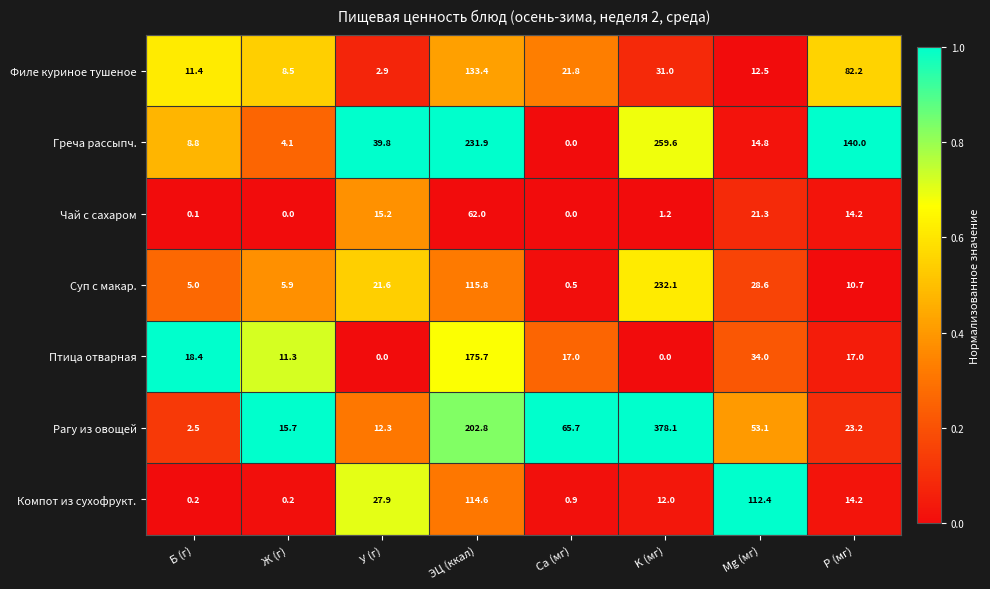

Rank the series at У (г) from highest to lowest value.

Греча рассыпч., Компот из сухофрукт., Суп с макар., Чай с сахаром, Рагу из овощей, Филе куриное тушеное, Птица отварная